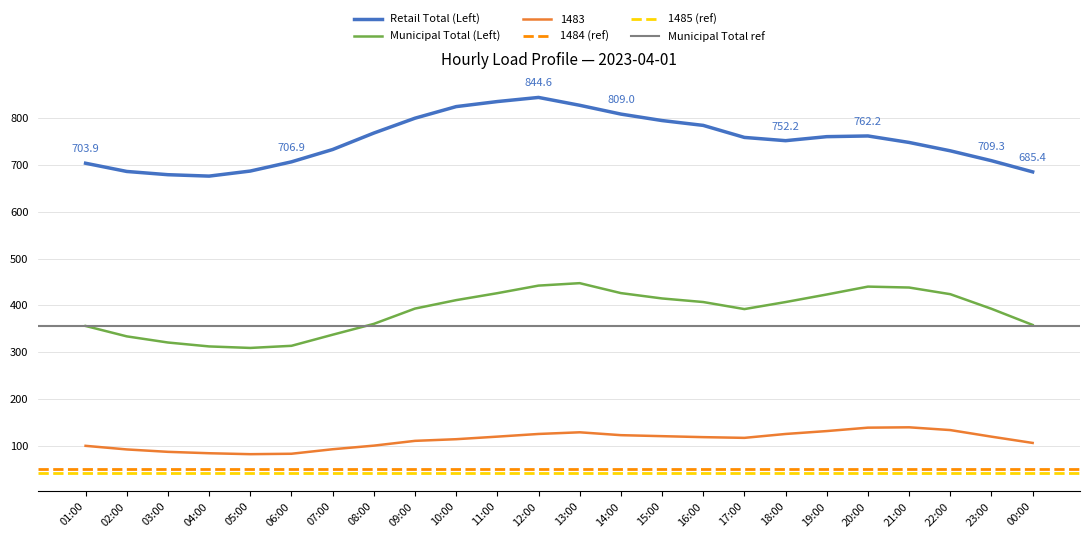

True or false: Municipal Total (Left) has a value of 320.5 at 03:00.

True